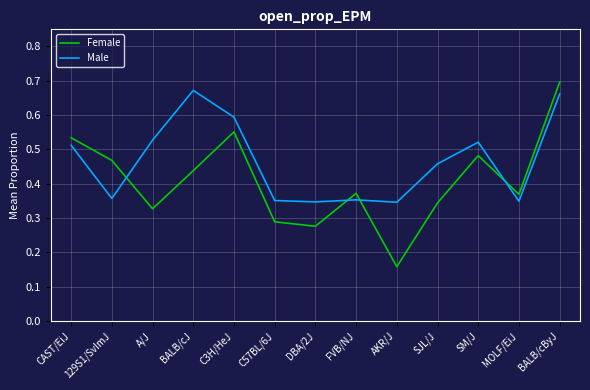

What is the sum of the Male values at BALB/cByJ and CAST/EiJ?

1.2